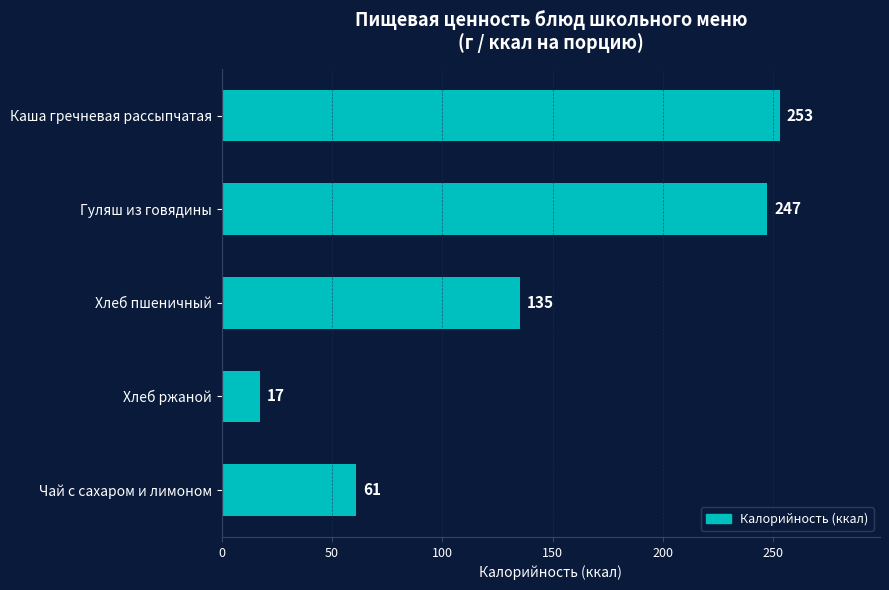

What is the label of the 2nd bar from the top?

Гуляш из говядины